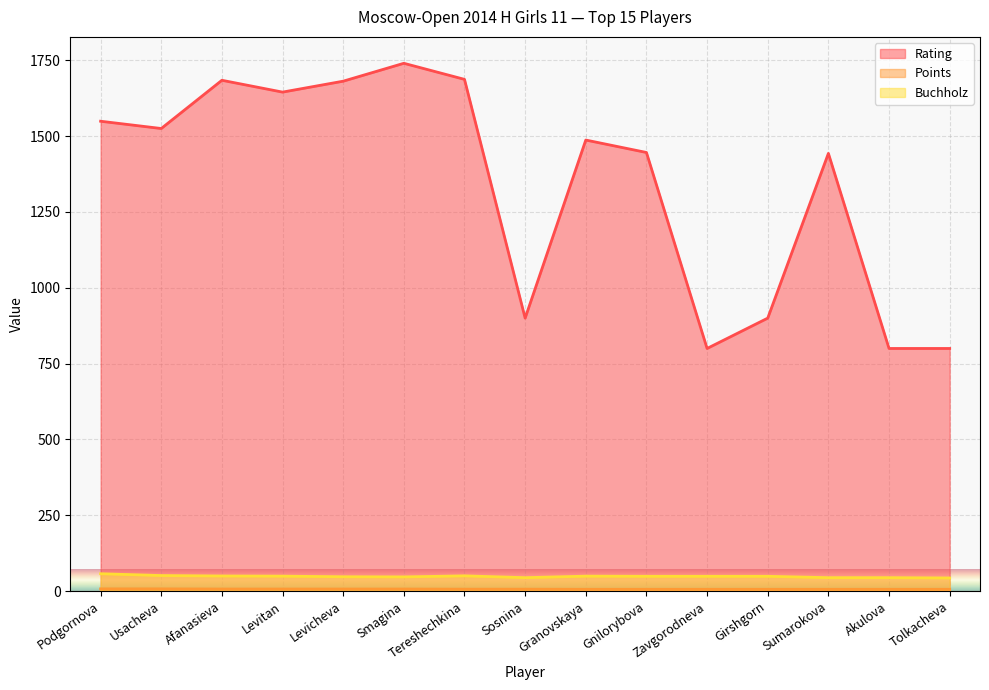

At Sumarokova, list the series in order from largest to smallest.

Rating, Buchholz, Points